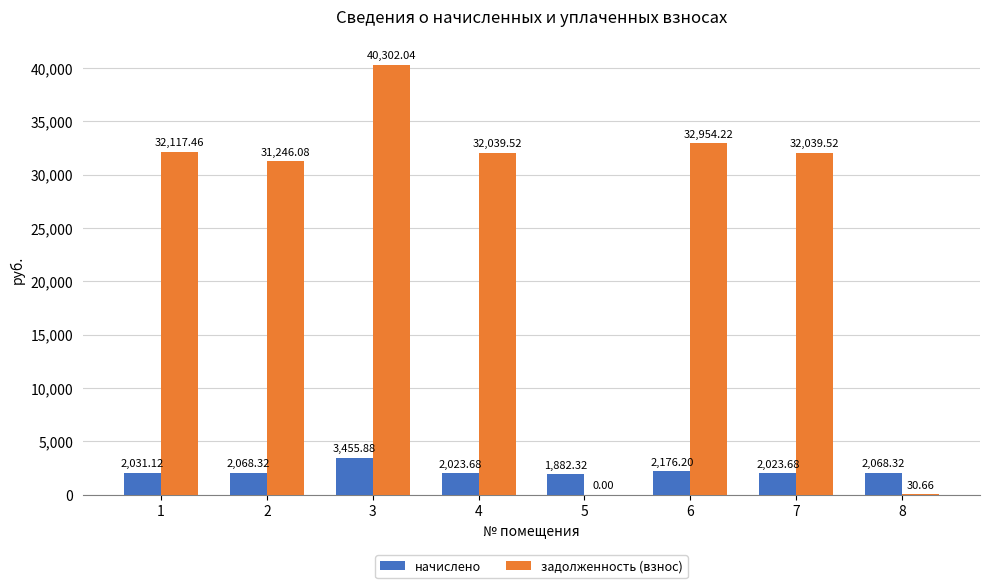

The value of начислено at 4 is 3423.2. True or false?

False